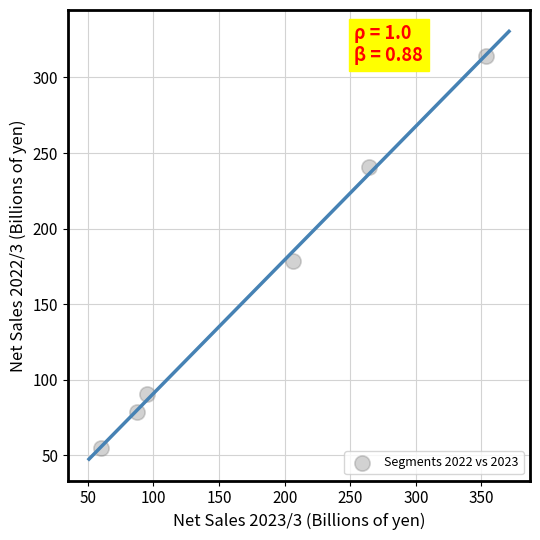

What Y value in the scatter plot is closest to 184?

178.8